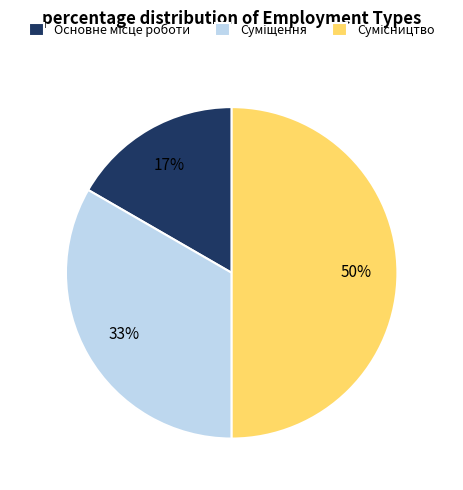

To the nearest percent, what is the difference between the largest and smallest slice percentages?

33%